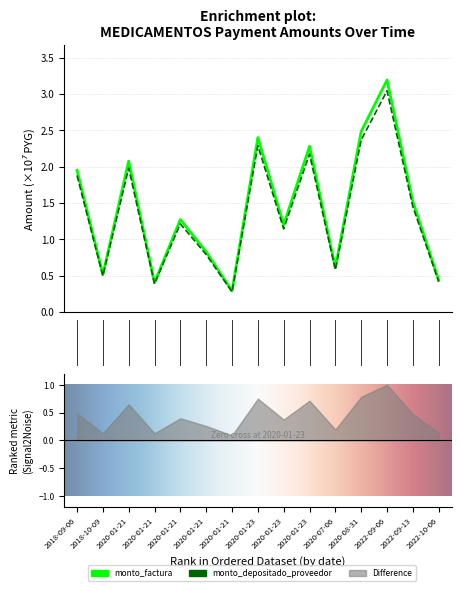

What is the minimum value shown in the chart?

0.3